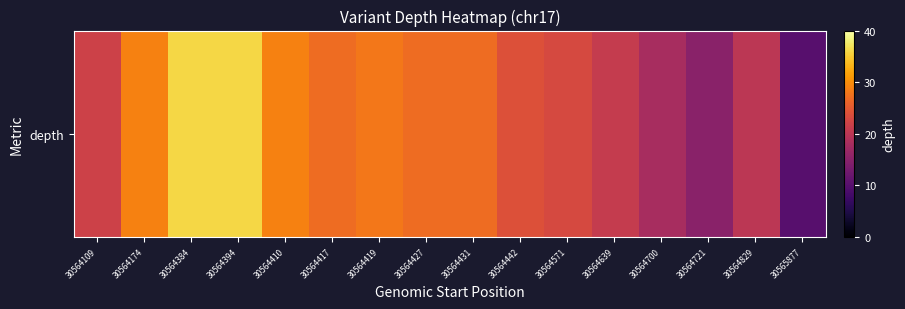

How many values are below 27?

8